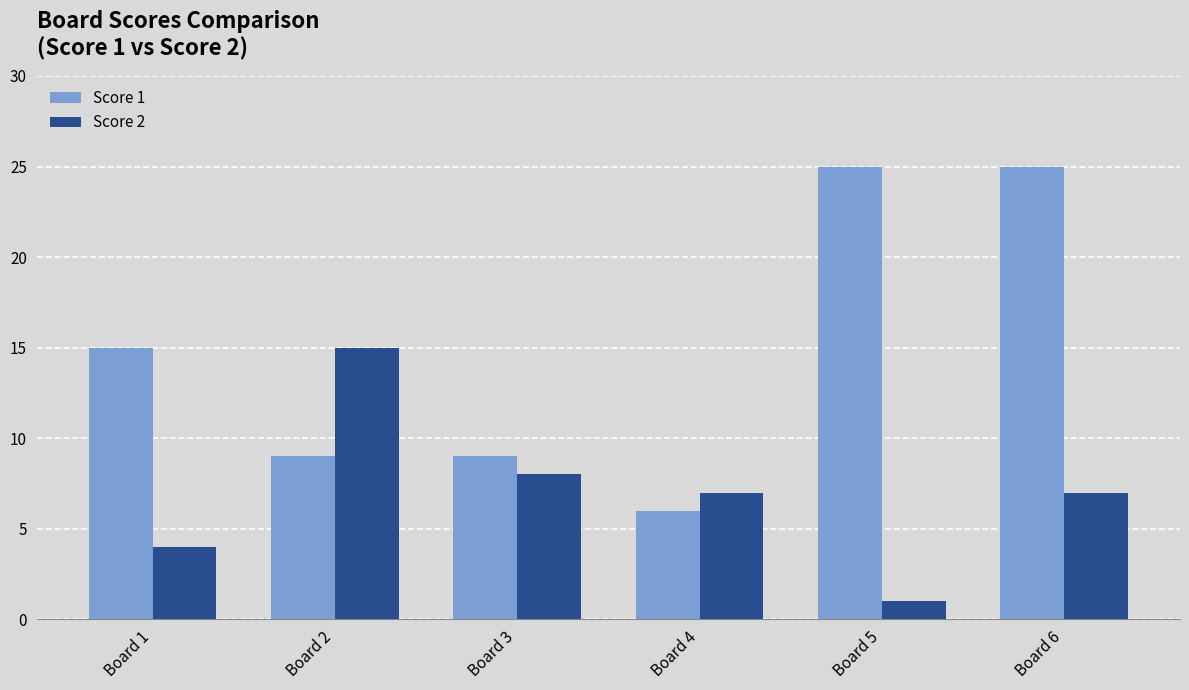

What is the value of the Score 2 bar at the 1st from the left?

4